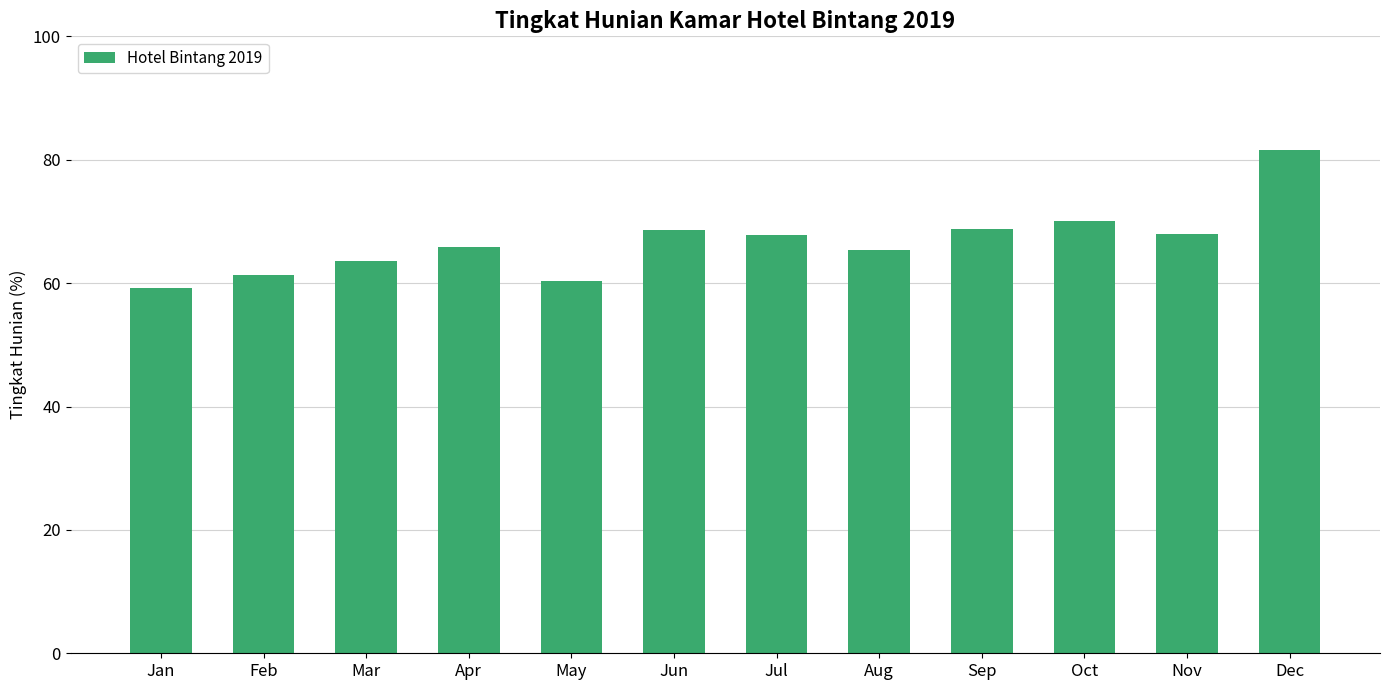

Where is the data nearest to the value 70?

Oct